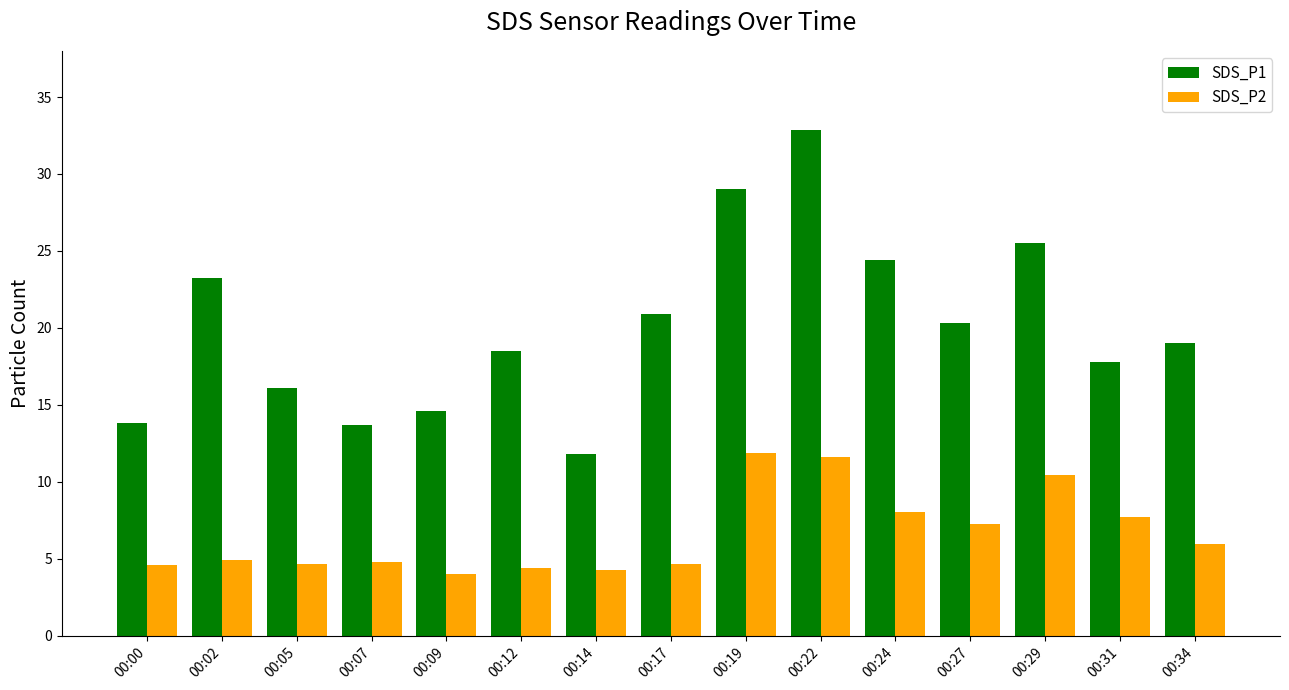

Which series has the largest range (max minus min)?

SDS_P1